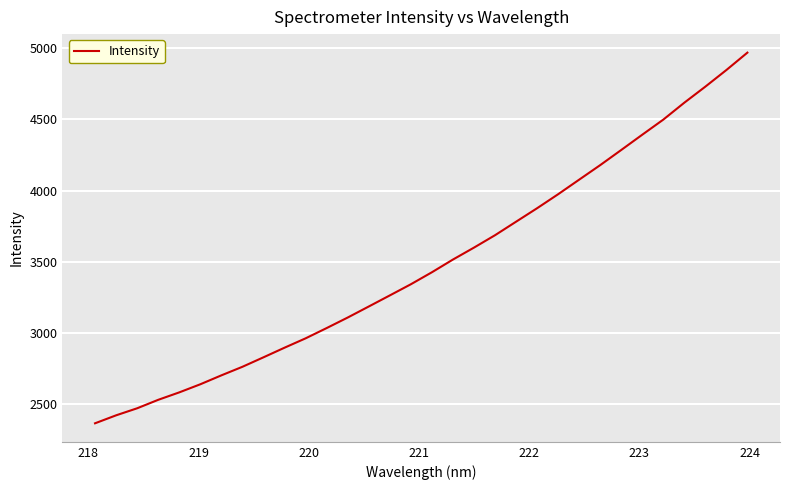

What is the greatest value displayed?

4968.0